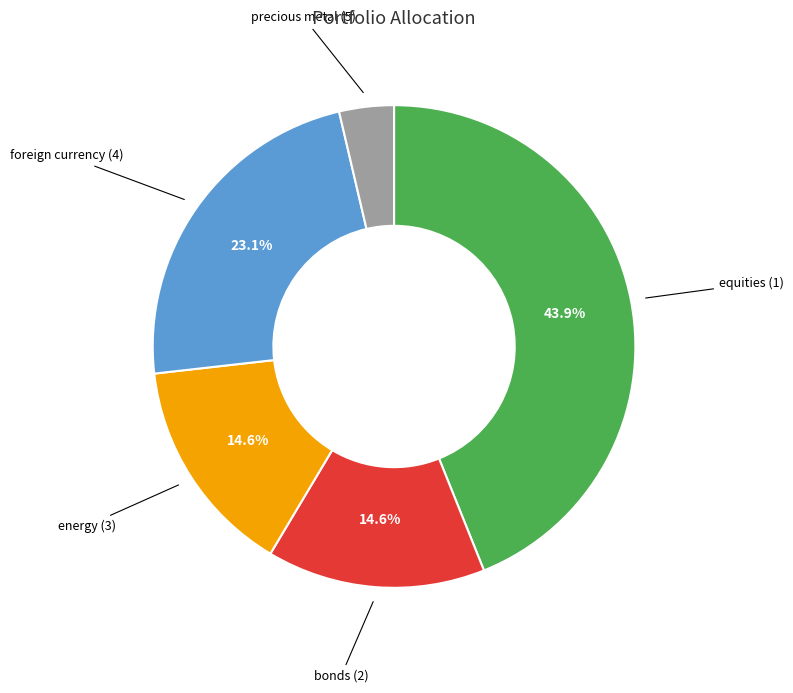

Does any single category account for the majority?

No